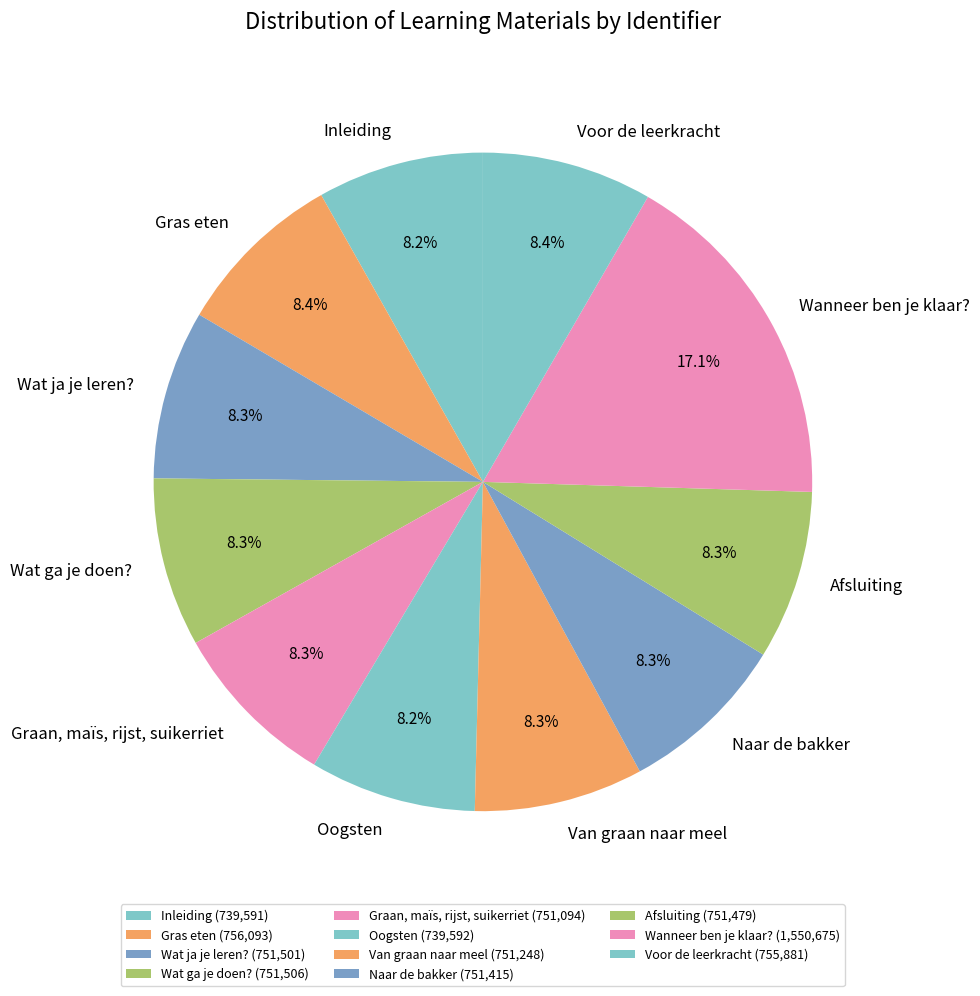

Is there a majority slice in this chart?

No